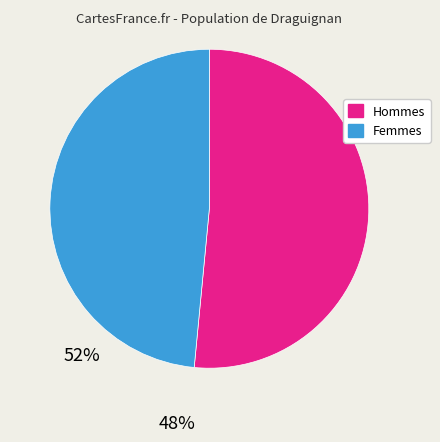

How many slices are in this pie chart?

2